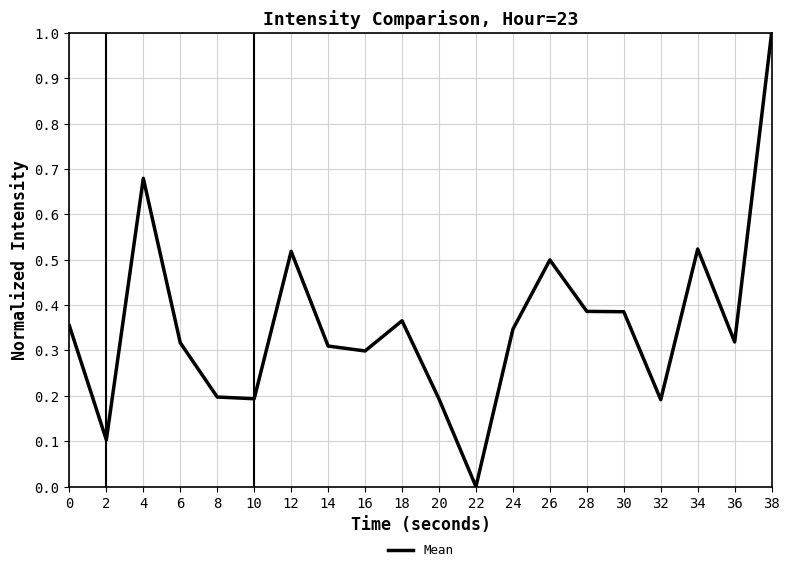

The value at 26 is 0.5. True or false?

True